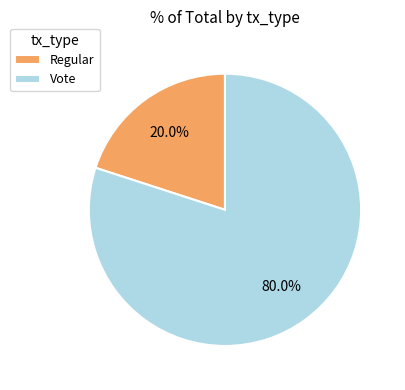

To the nearest percent, what is the average slice percentage?

50%